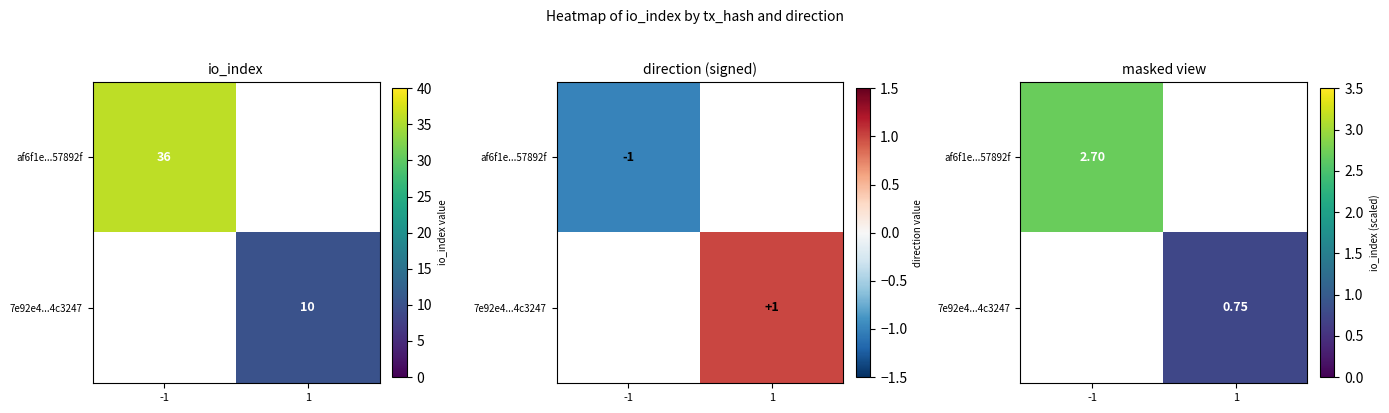

Between 1 and -1, which is larger?

-1